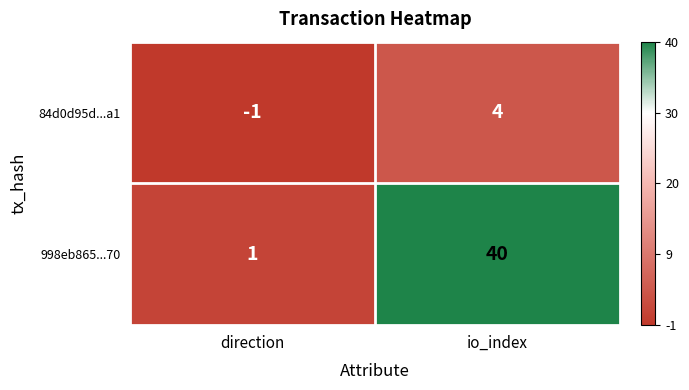

What is the difference between the 998eb865...70 values at direction and io_index?

39